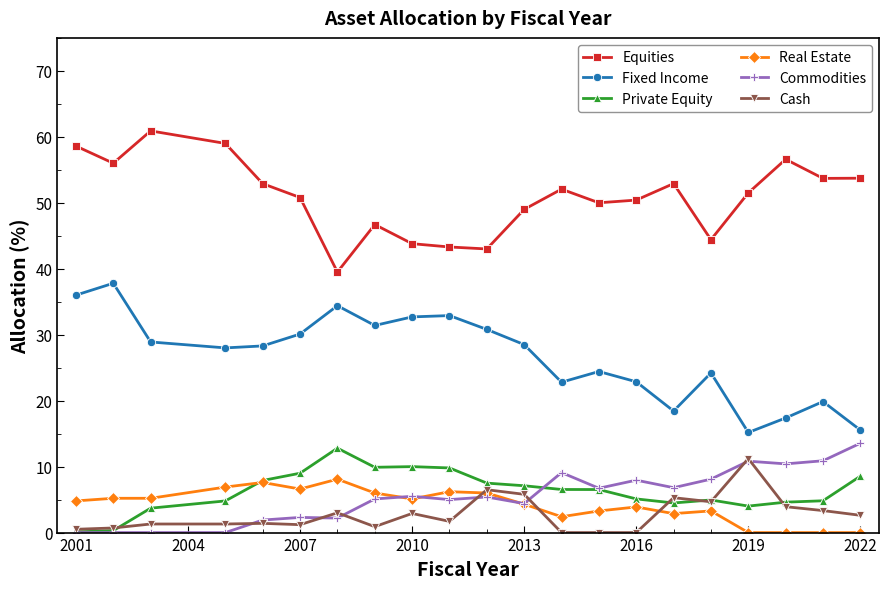

True or false: Real Estate has more than 0 interior local peaks.

True